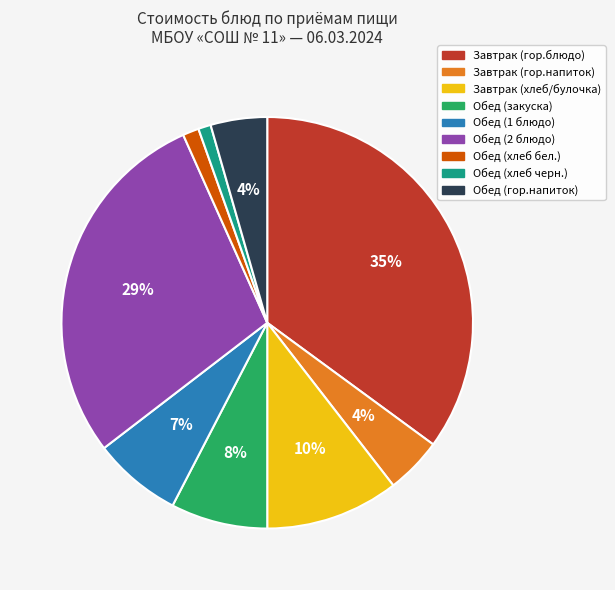

Is there a majority slice in this chart?

No